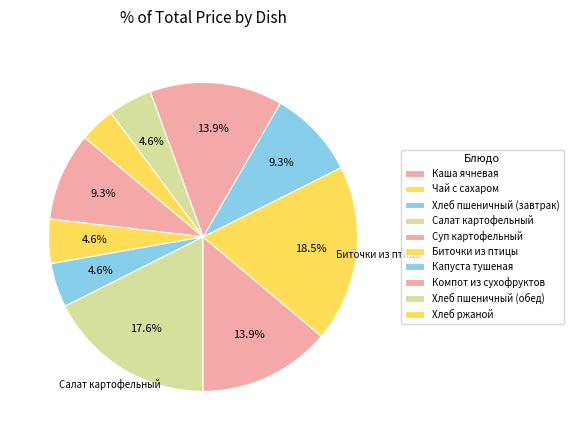

Count the number of slices in the pie.

10